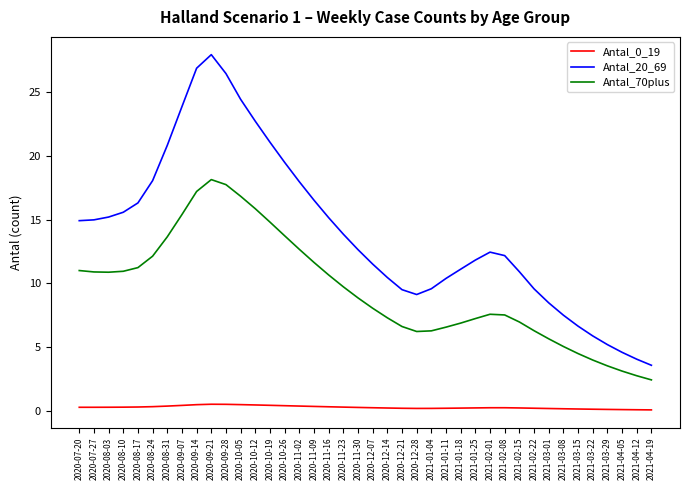

Read the Antal_70plus value at 2021-03-15.

4.5